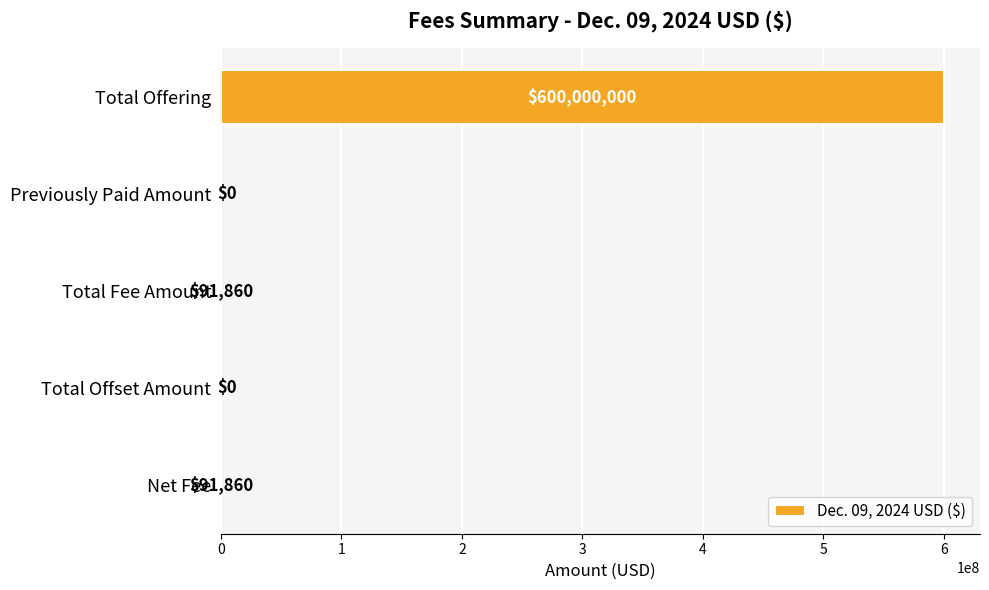

What is the sum of all values?

600183720